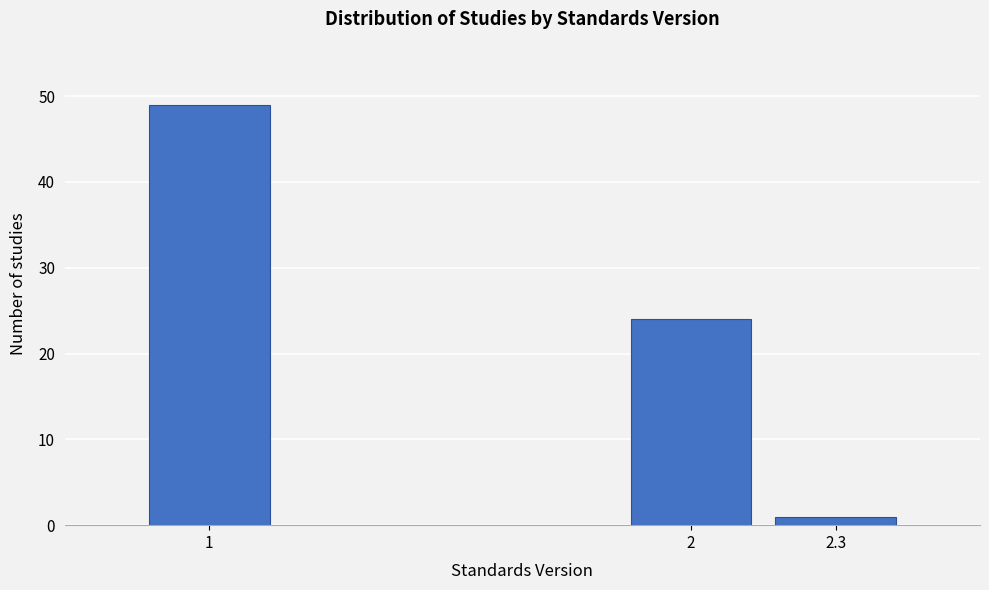

Reading left to right, transcribe all the data shown in this chart.

1=49	2=24	2.3=1